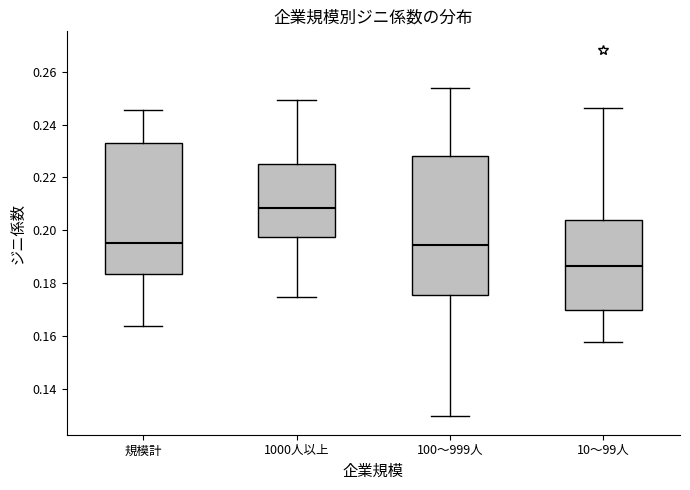

Comparing the boxes themselves (not the whiskers), which one is the tallest?

100～999人